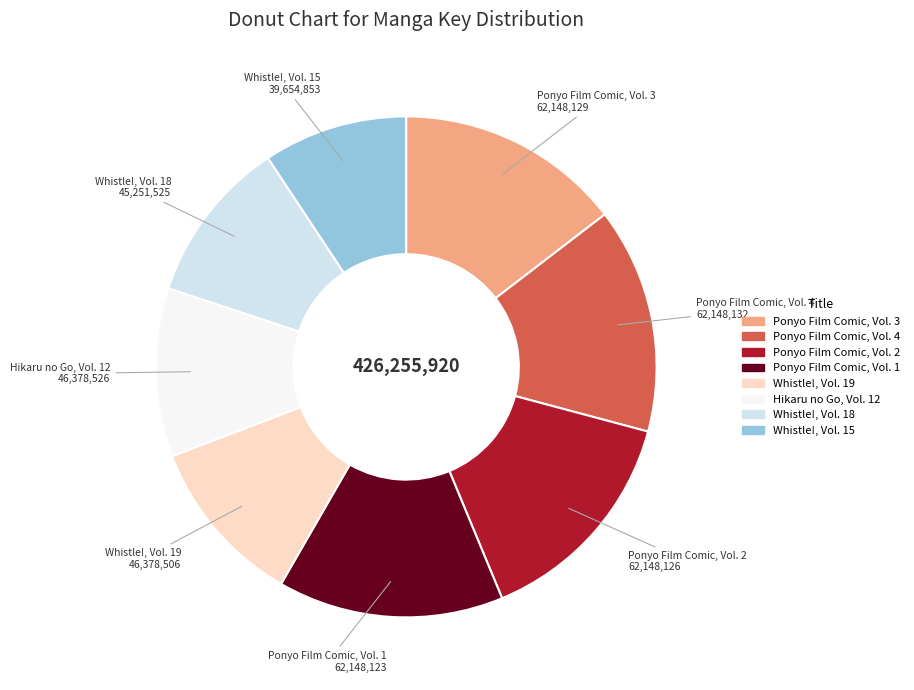

Which category has the smallest portion of the pie?

Whistle!, Vol. 15